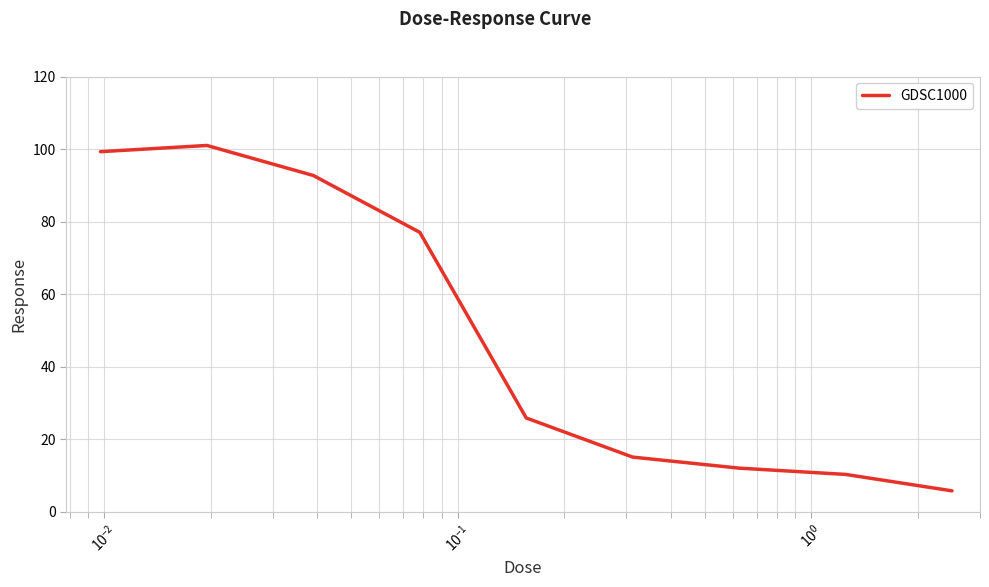

What is the greatest value displayed?

101.0